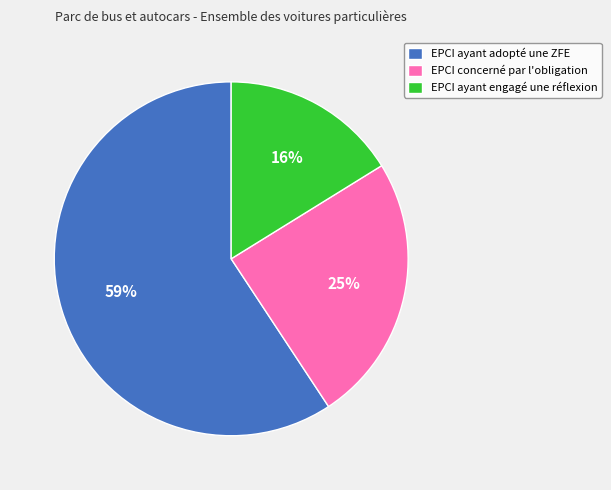

Does EPCI ayant adopté une ZFE represent more than half of the total?

Yes